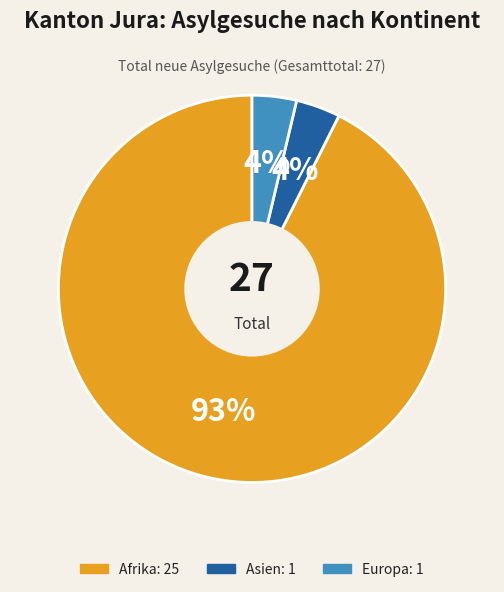

Does any single category account for the majority?

Yes